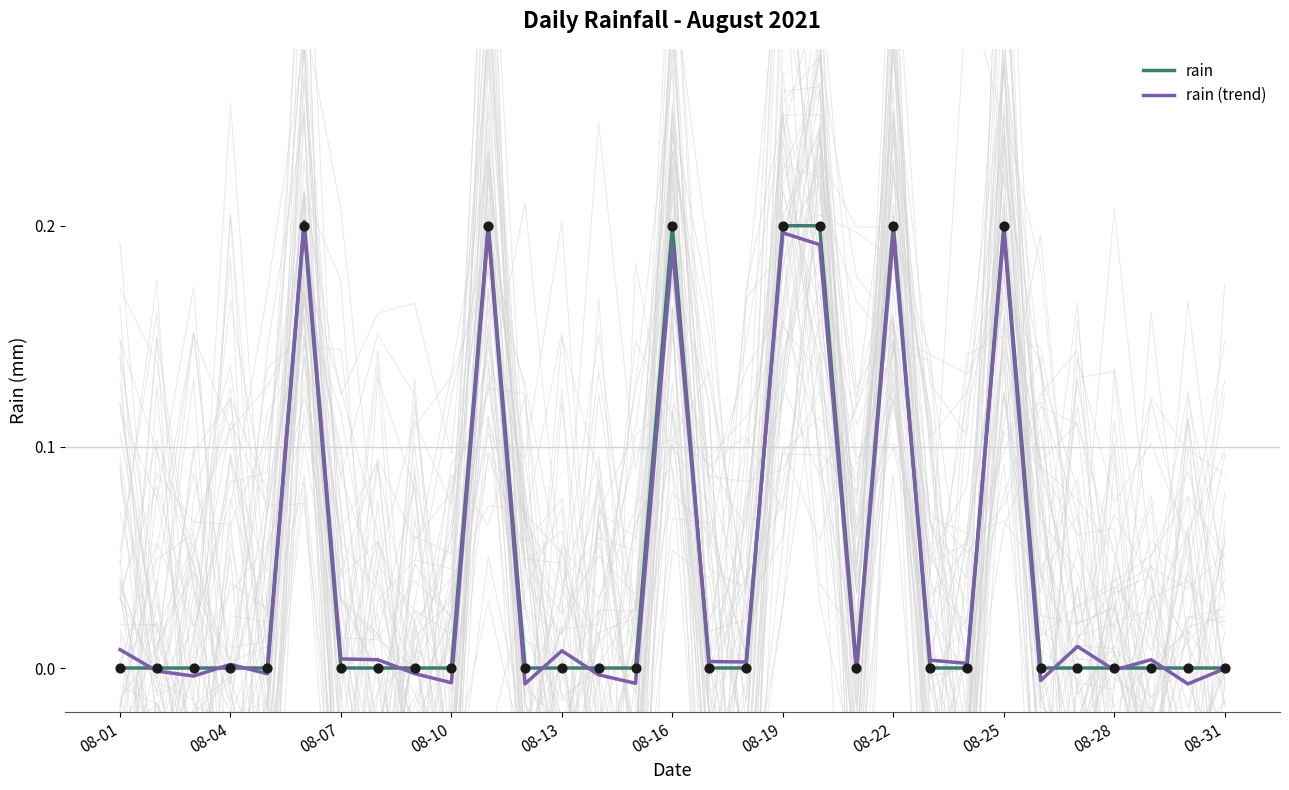

Which series reaches the minimum Y coordinate?

rain (trend)